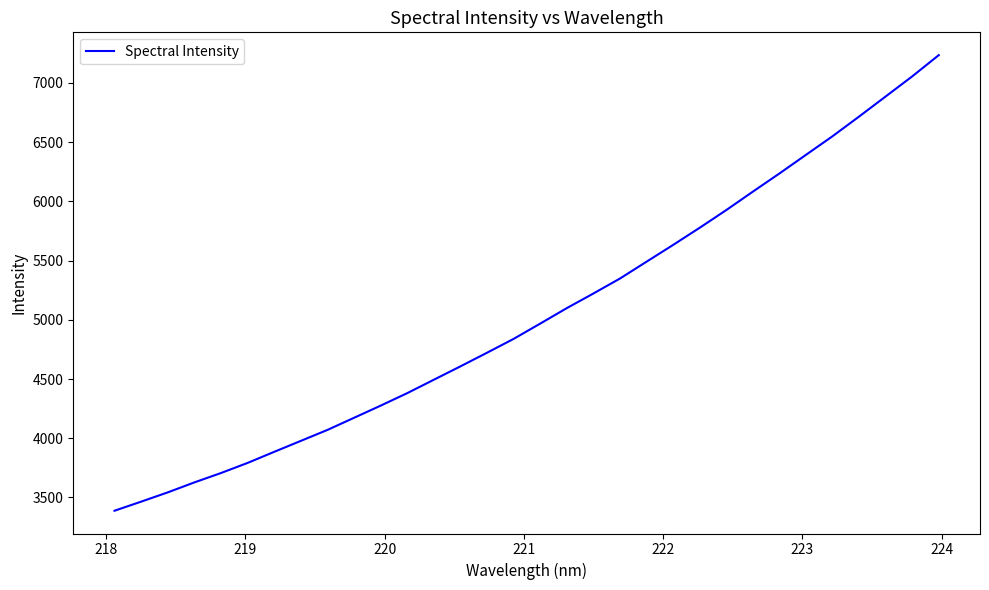

True or false: the data has more than 0 interior local peaks.

False